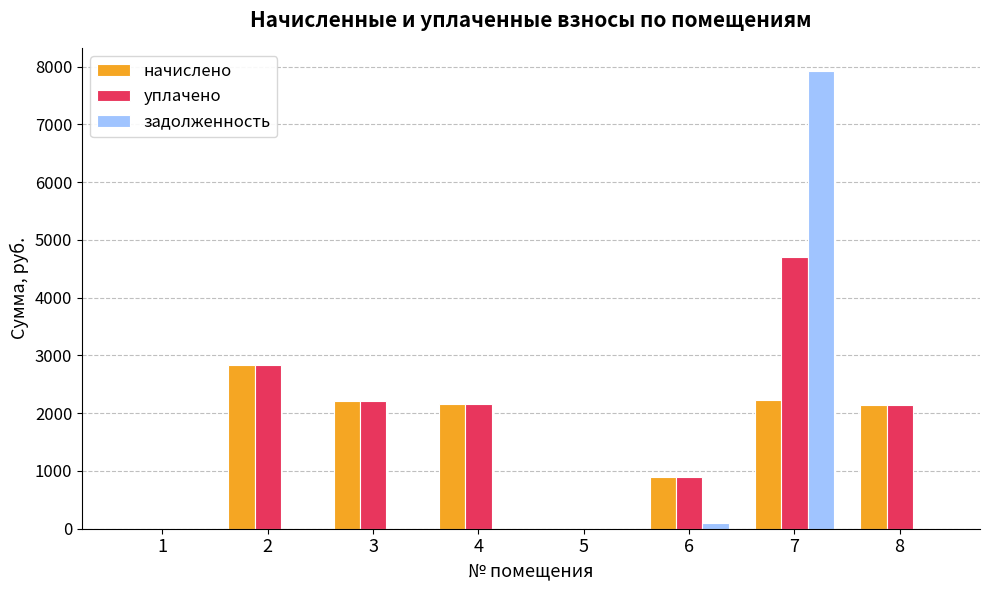

What is the highest value of the задолженность series?

7929.7